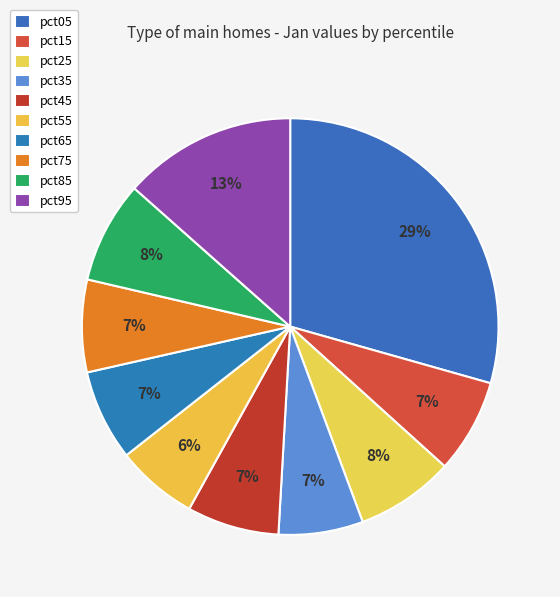

Is it true that pct55 is 6% of the pie?

True